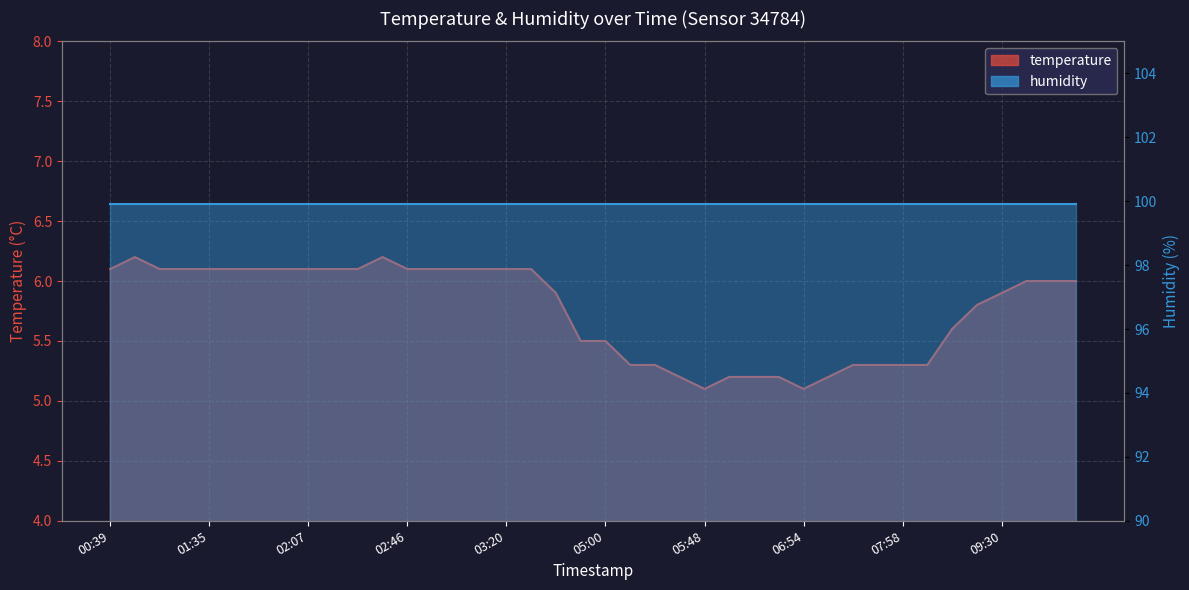

Reading left to right, transcribe all the data shown in this chart.

00:39=6.1	01:05=6.2	01:13=6.1	01:30=6.1	01:35=6.1	01:47=6.1	01:54=6.1	02:02=6.1	02:07=6.1	02:09=6.1	02:16=6.1	02:38=6.2	02:46=6.1	02:51=6.1	02:58=6.1	03:12=6.1	03:20=6.1	03:22=6.1	03:32=5.9	04:47=5.5	05:00=5.5	05:17=5.3	05:26=5.3	05:46=5.2	05:48=5.1	06:18=5.2	06:35=5.2	06:40=5.2	06:54=5.1	07:01=5.2	07:06=5.3	07:14=5.3	07:58=5.3	08:15=5.3	08:51=5.6	09:16=5.8	09:30=5.9	09:42=6.0	09:45=6.0	09:47=6.0